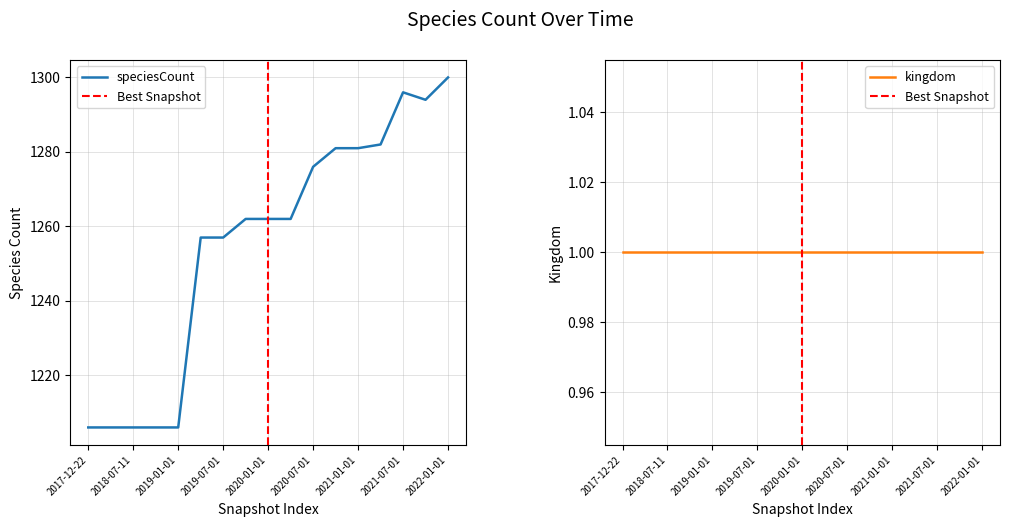

Approximately how many times larger is the value at 2022-01-01 compared to 2019-07-01?

1.0